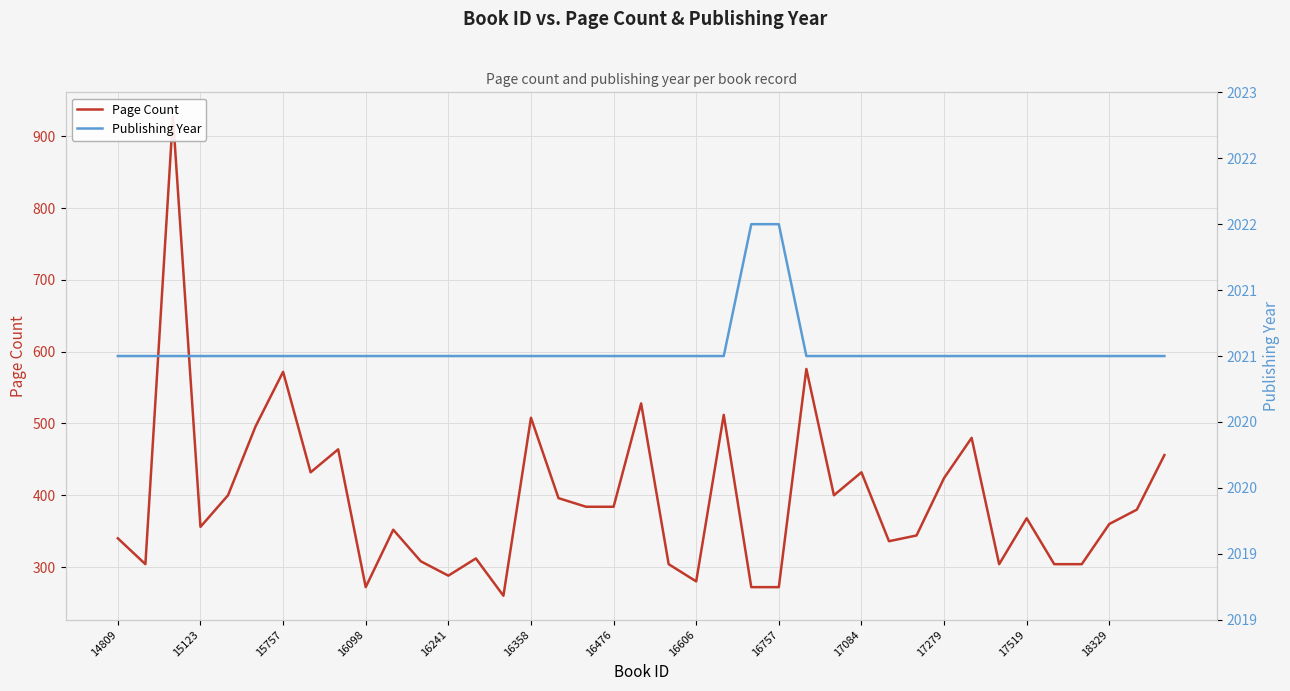

What is the minimum value shown in the chart?

260